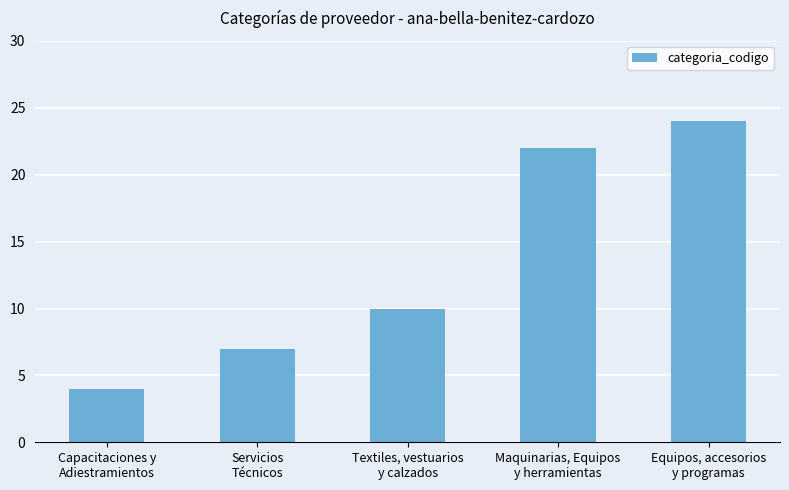

What position from the right is Equipos, accesorios
y programas?

1